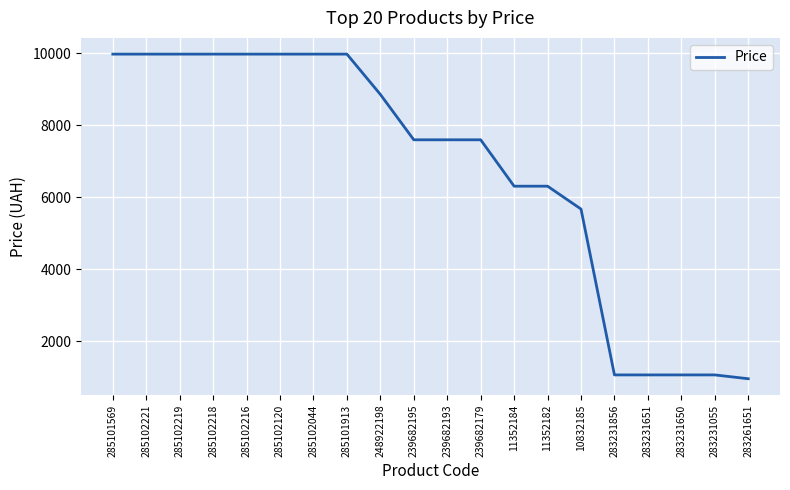

What is the maximum value shown in the chart?

9975.0